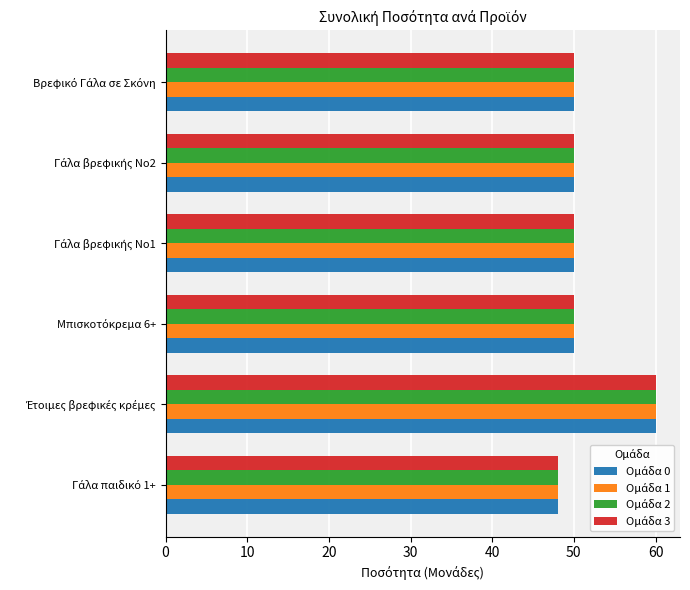

At how many categories does at least one series exceed 49?

5